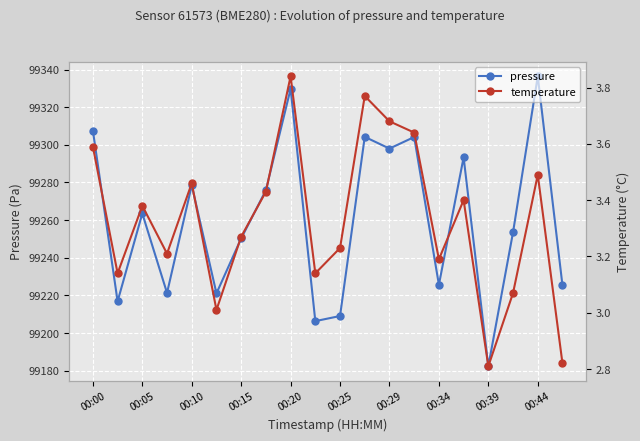

Which series has the widest spread of values?

pressure